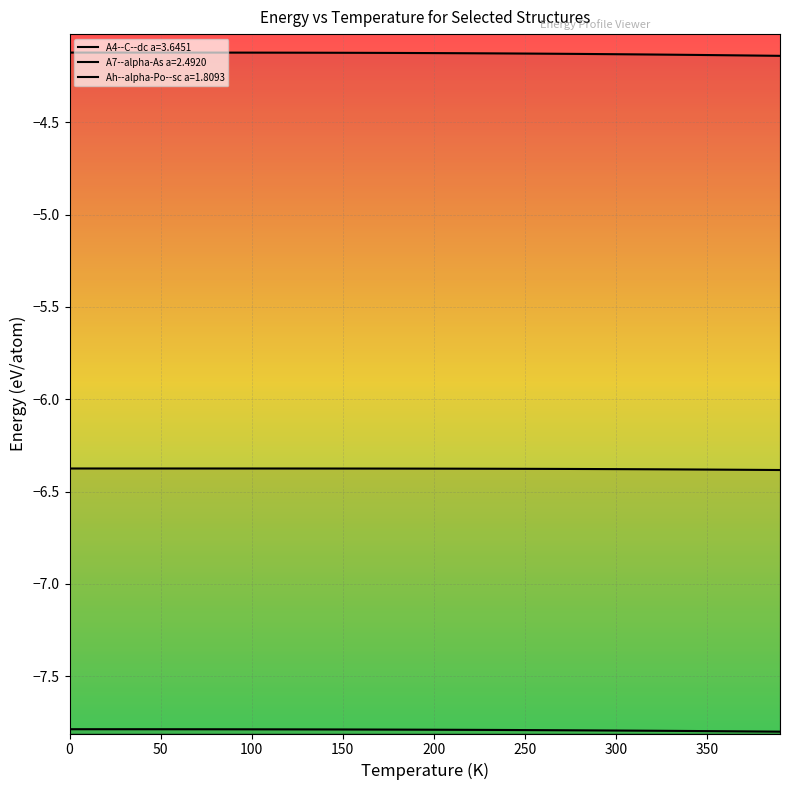

True or false: A4--C--dc a=3.6451 and Ah--alpha-Po--sc a=1.8093 intersect in this chart.

False